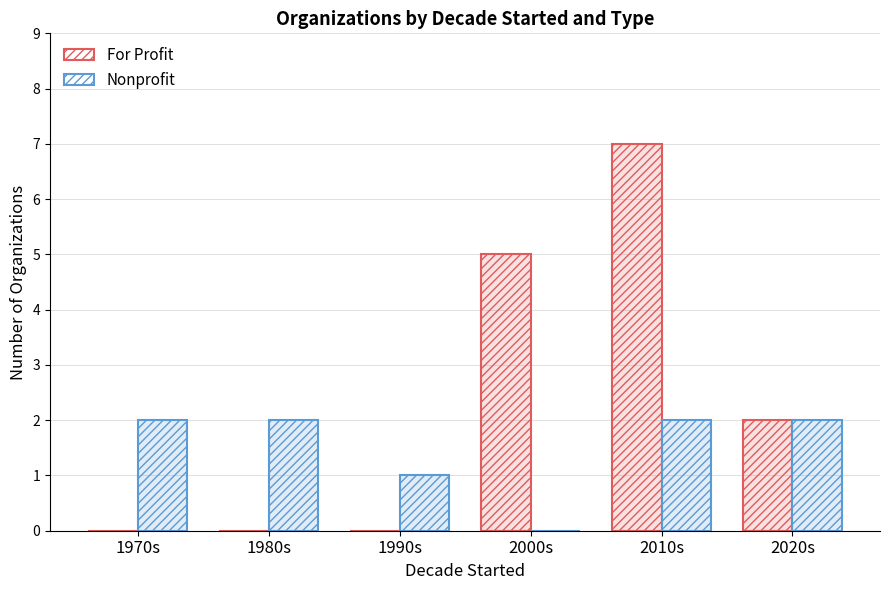

List the series in order of their overall mean, highest first.

For Profit, Nonprofit